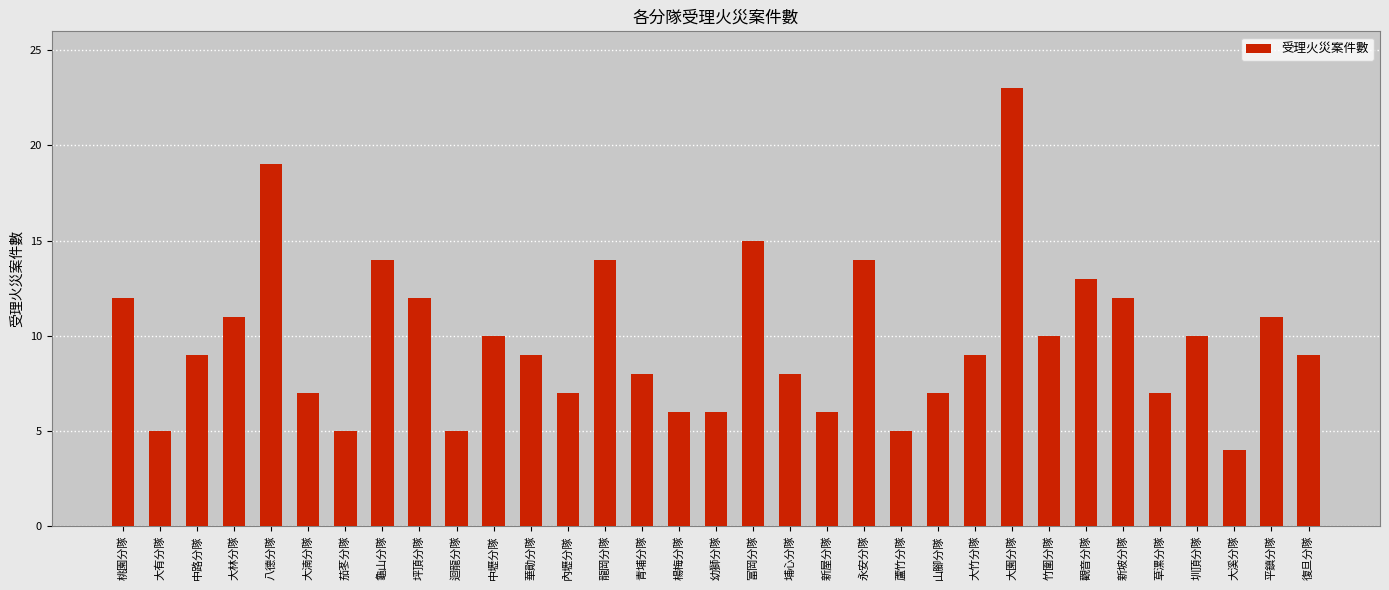

Are the bars horizontal?

No